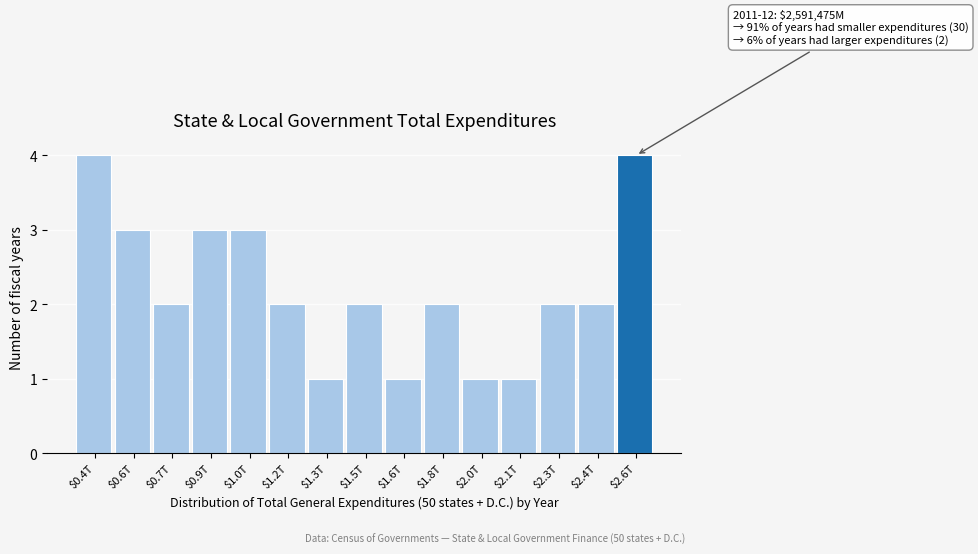

Reading right to left, transcribe all the data shown in this chart.

4	2	2	1	1	2	1	2	1	2	3	3	2	3	4